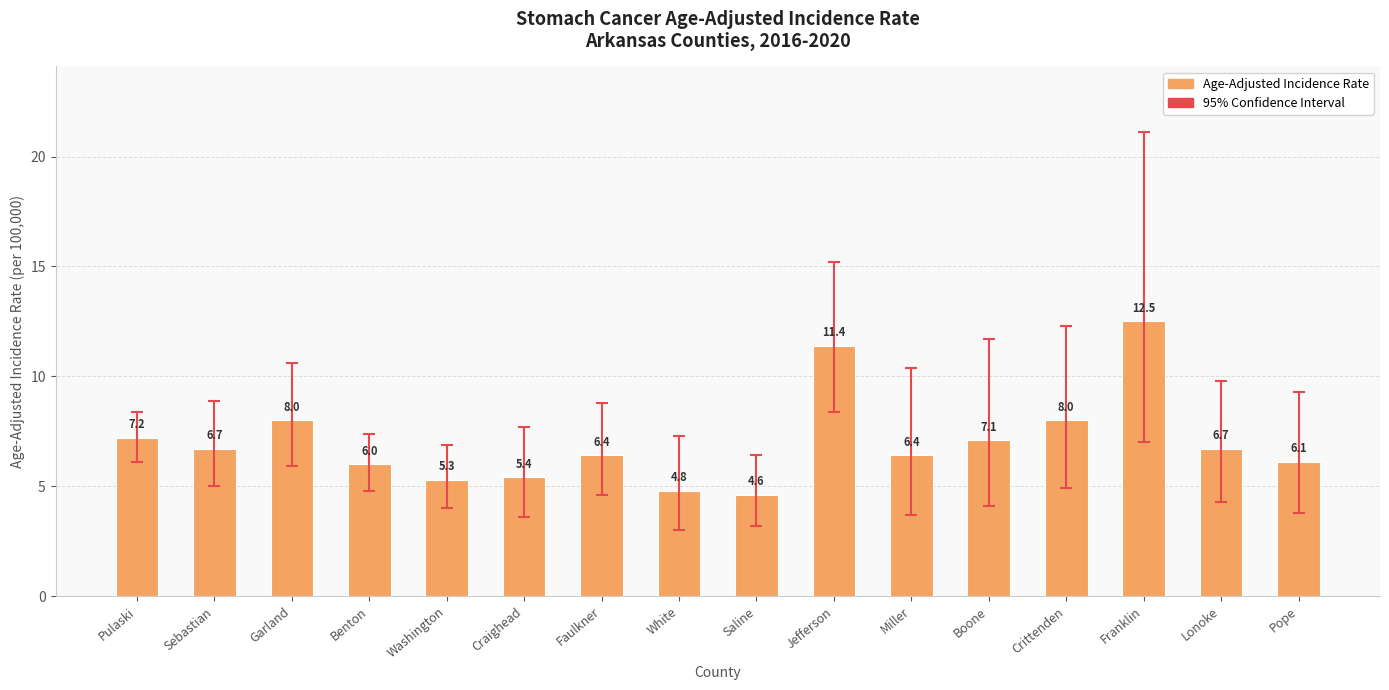

What is the label of the 14th bar from the right?

Garland